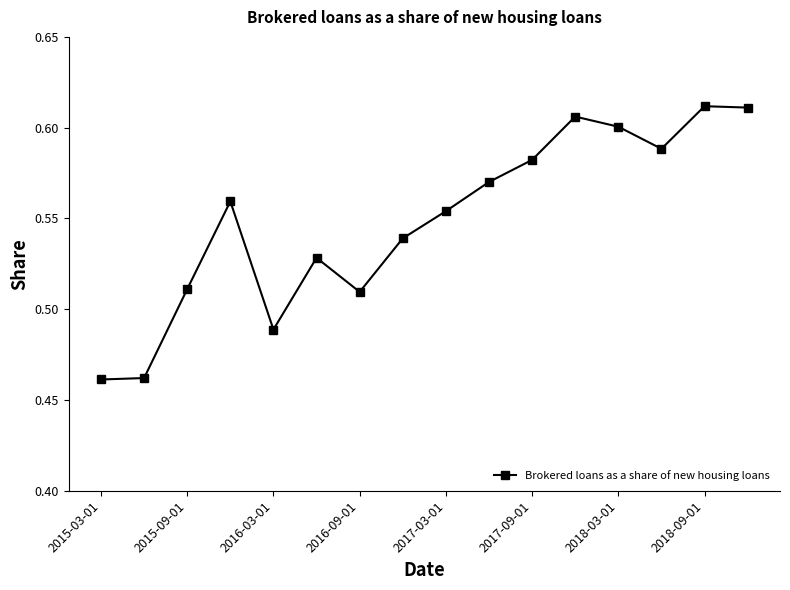

Count the values in the range 0 to 1.

16